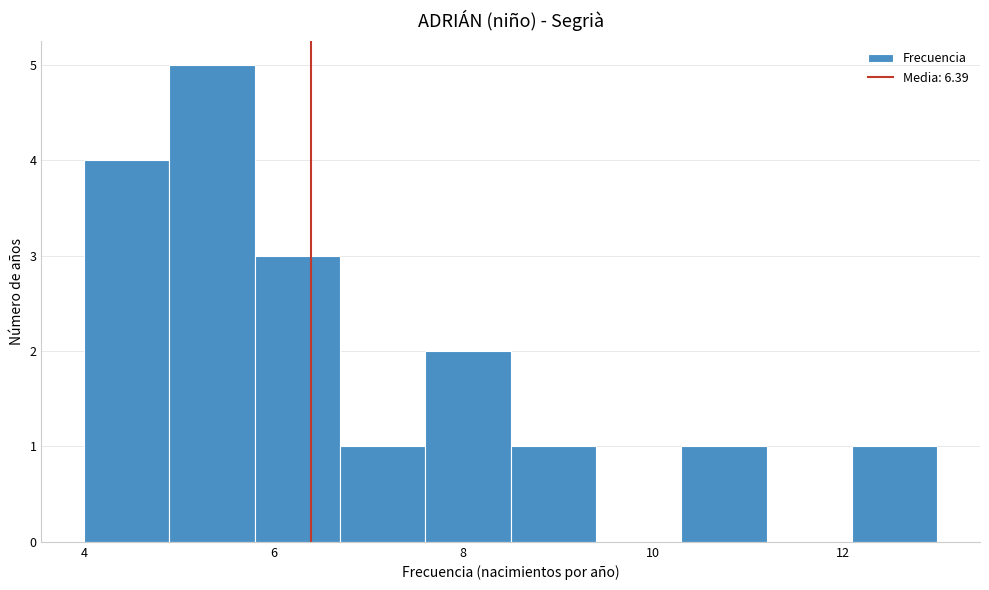

Which range on the x-axis has the tallest bar?

4.9 to 5.8